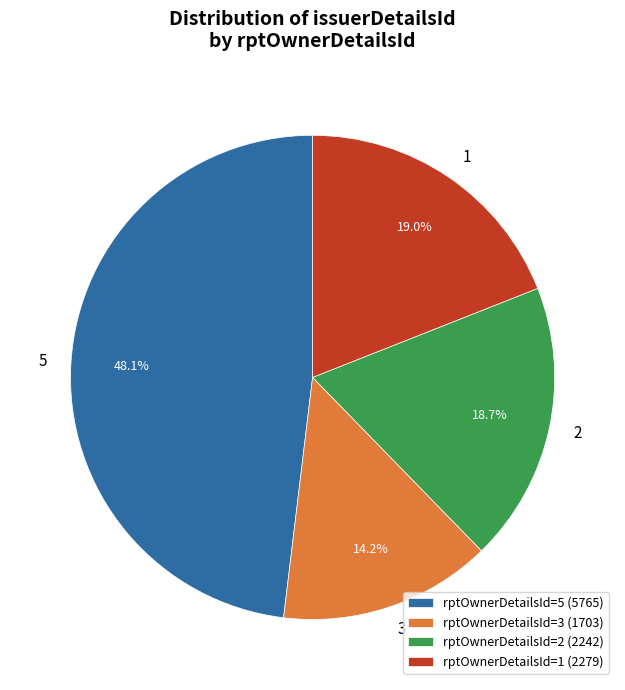

Does rptOwnerDetailsId=5 (5765) account for over 50% of the chart?

No